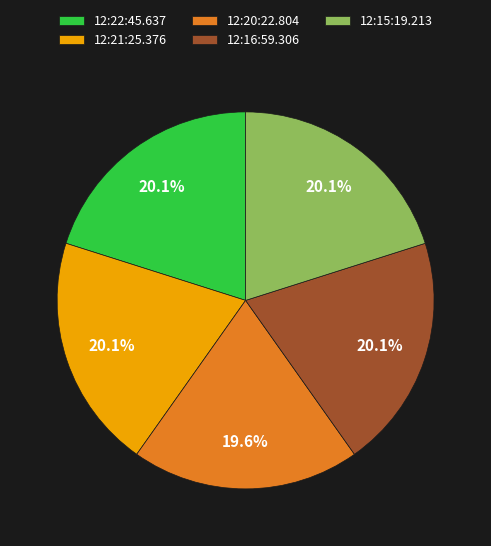

Is it true that 12:21:25.376 is 32% of the pie?

False